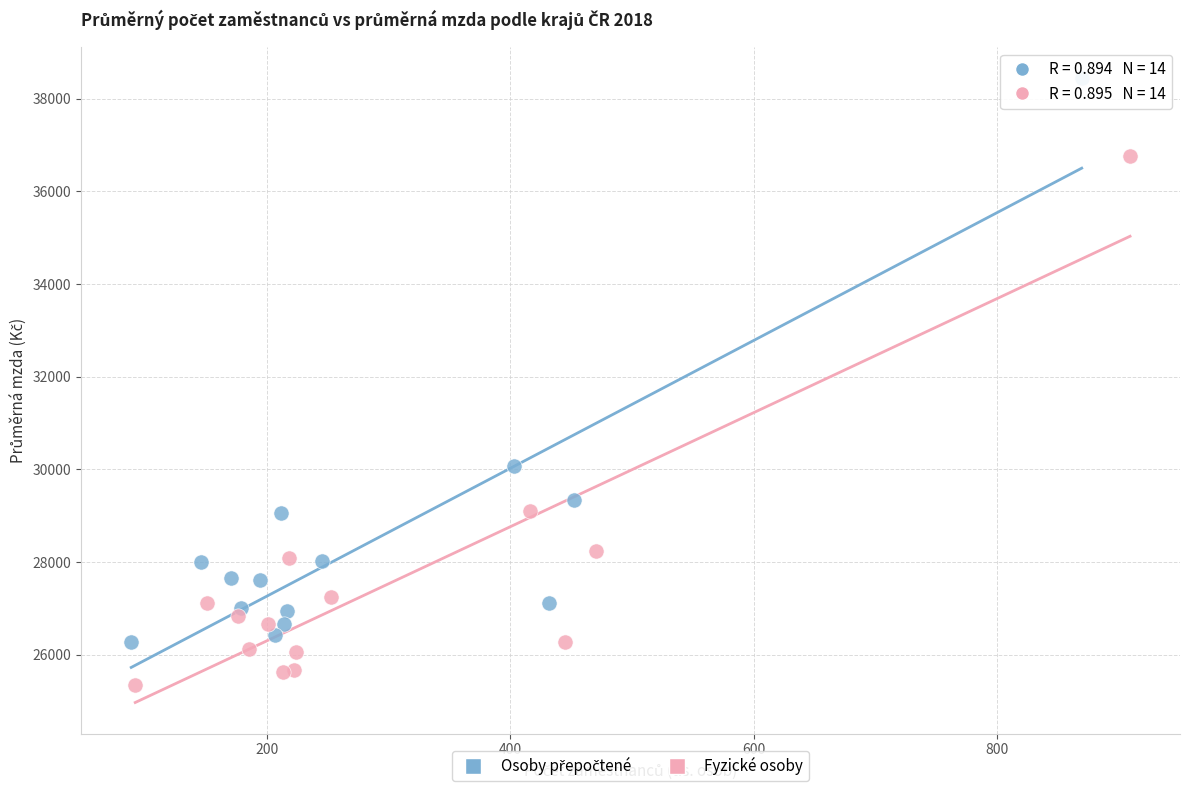

Which series reaches the minimum Y coordinate?

Fyzické osoby